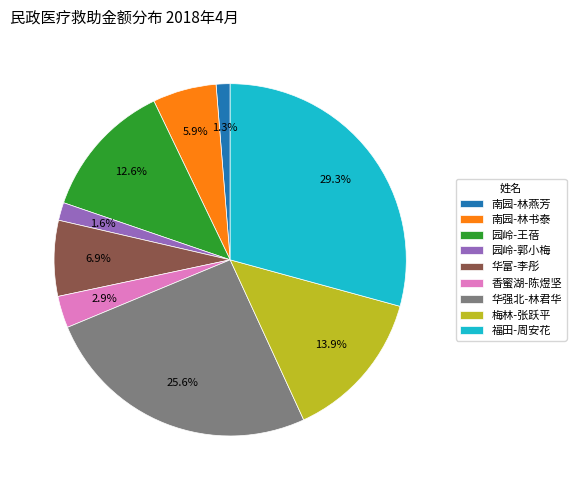

To the nearest percent, what is the difference between the largest and smallest slice percentages?

28%